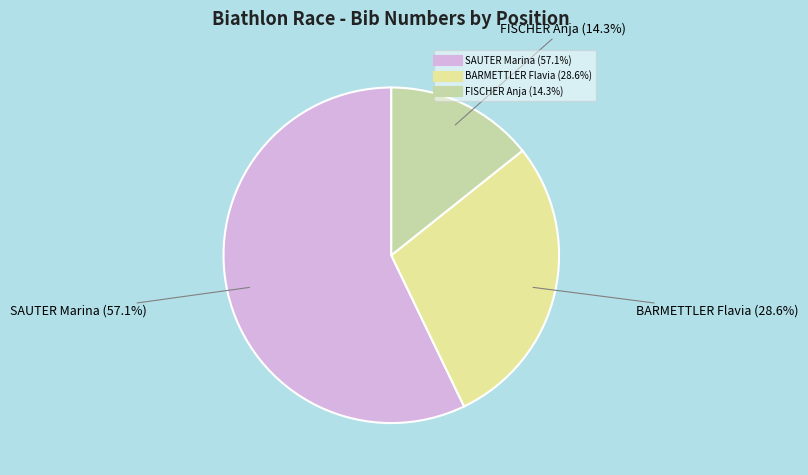

Is there a majority slice in this chart?

Yes